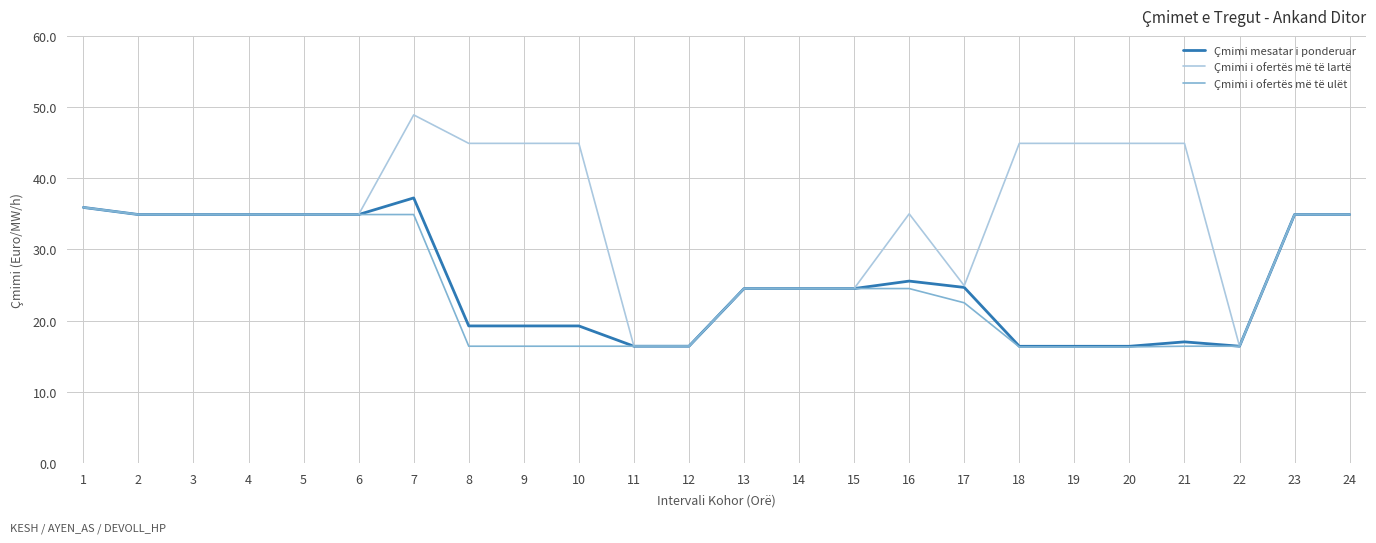

What is the difference between the second highest and second lowest values in the Çmimi i ofertës më të ulët series?

18.6